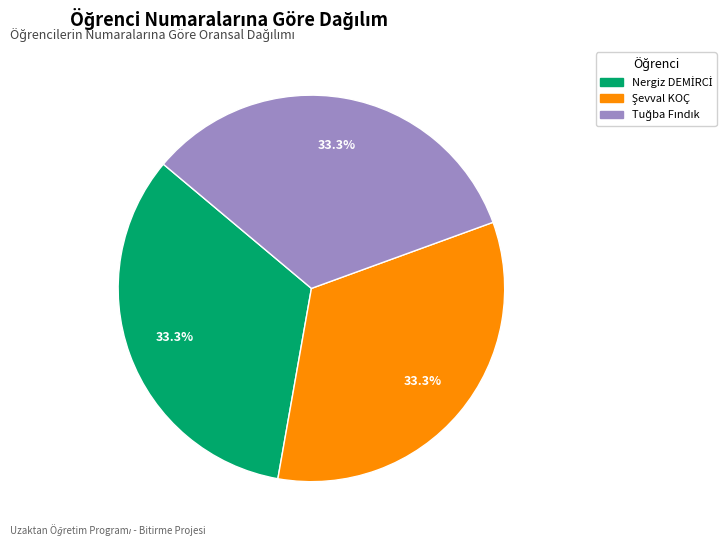

Is there any slice that represents more than half of the pie?

No